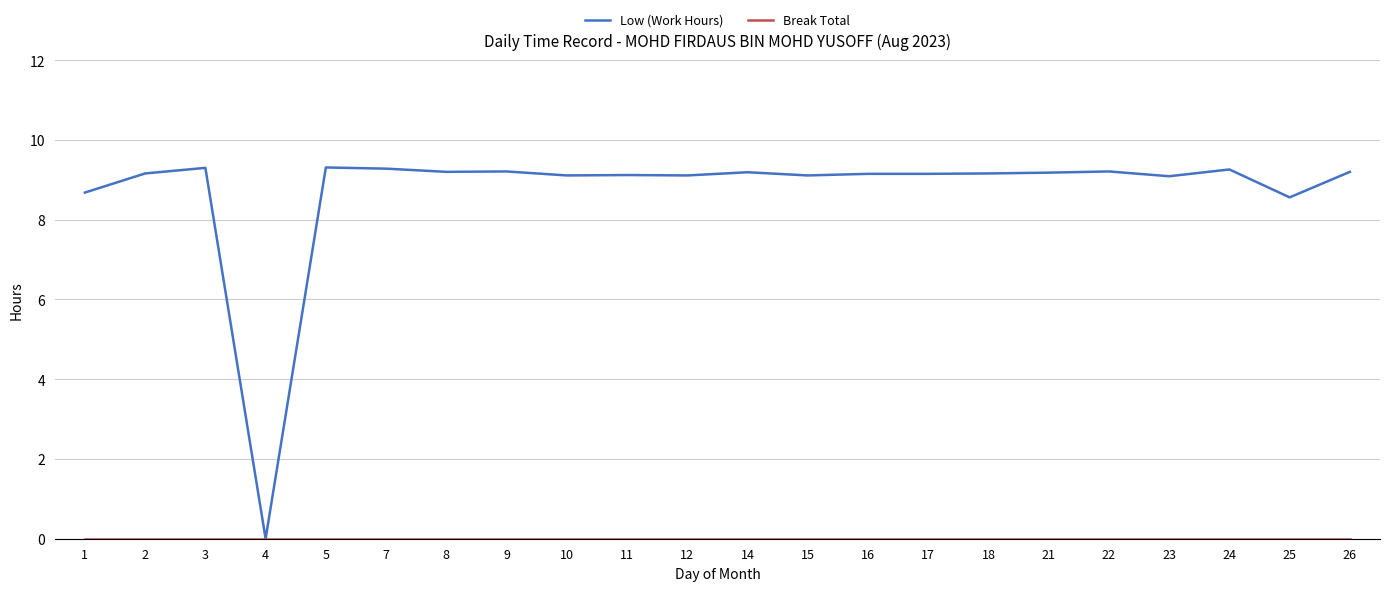

True or false: Low (Work Hours) has a value of 2.6 at 22.

False